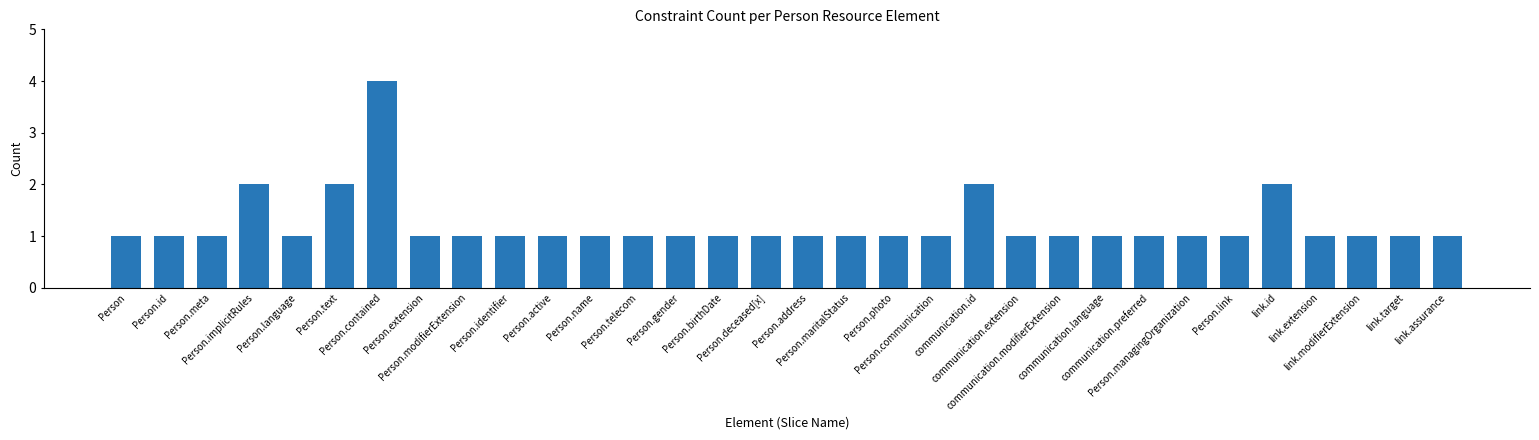

Reading right to left, what are all the values shown in this chart?

1	1	1	1	2	1	1	1	1	1	1	2	1	1	1	1	1	1	1	1	1	1	1	1	1	4	2	1	2	1	1	1